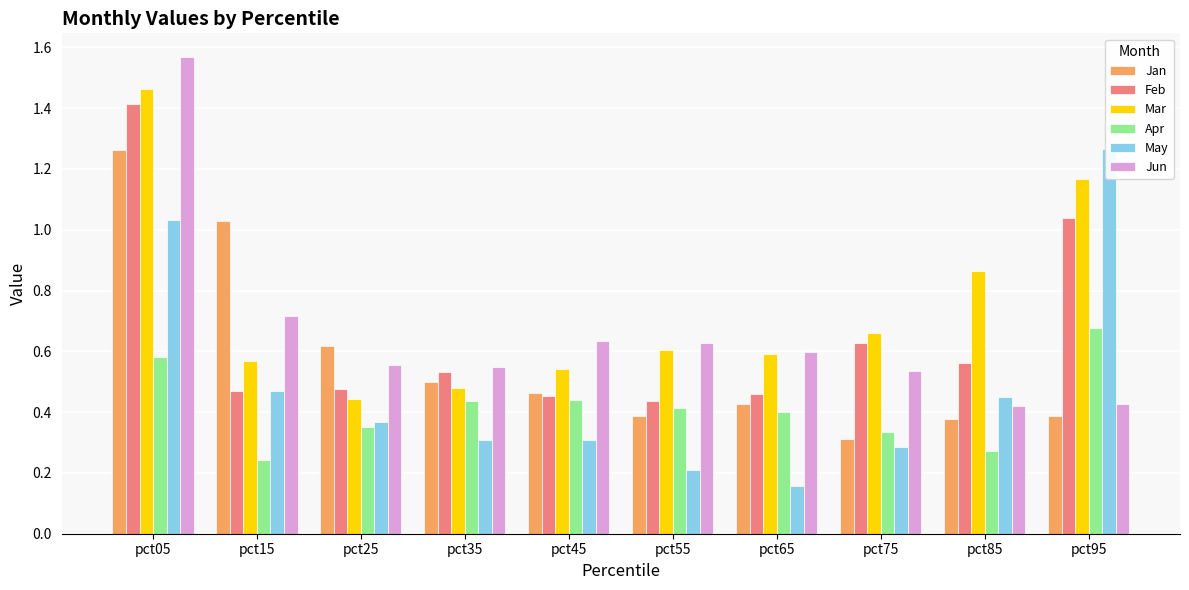

Reading left to right, list all the values displayed in this chart.

Jan: 1.3	1.0	0.6	0.5	0.5	0.4	0.4	0.3	0.4	0.4
Feb: 1.4	0.5	0.5	0.5	0.5	0.4	0.5	0.6	0.6	1.0
Mar: 1.5	0.6	0.4	0.5	0.5	0.6	0.6	0.7	0.9	1.2
Apr: 0.6	0.2	0.4	0.4	0.4	0.4	0.4	0.3	0.3	0.7
May: 1.0	0.5	0.4	0.3	0.3	0.2	0.2	0.3	0.5	1.3
Jun: 1.6	0.7	0.6	0.6	0.6	0.6	0.6	0.5	0.4	0.4